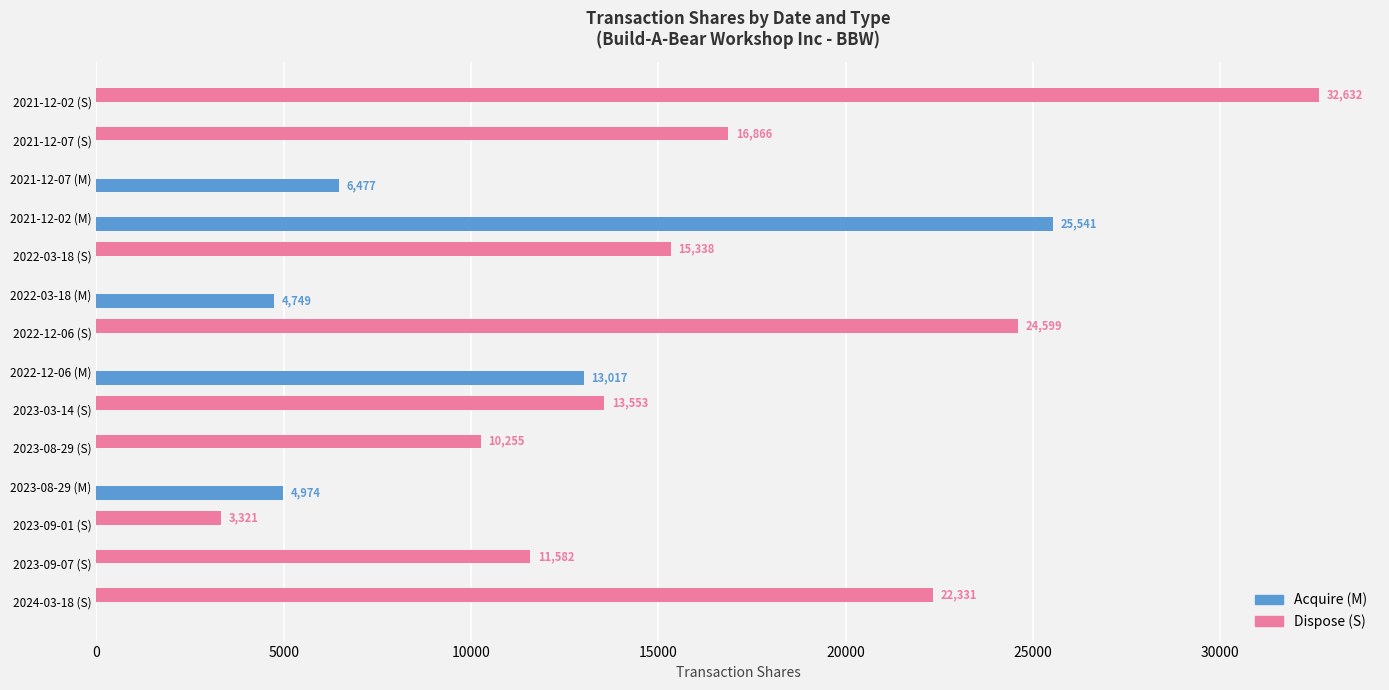

What value does the Dispose (S) series have at 2022-12-06 (S), to the nearest 100?

24600